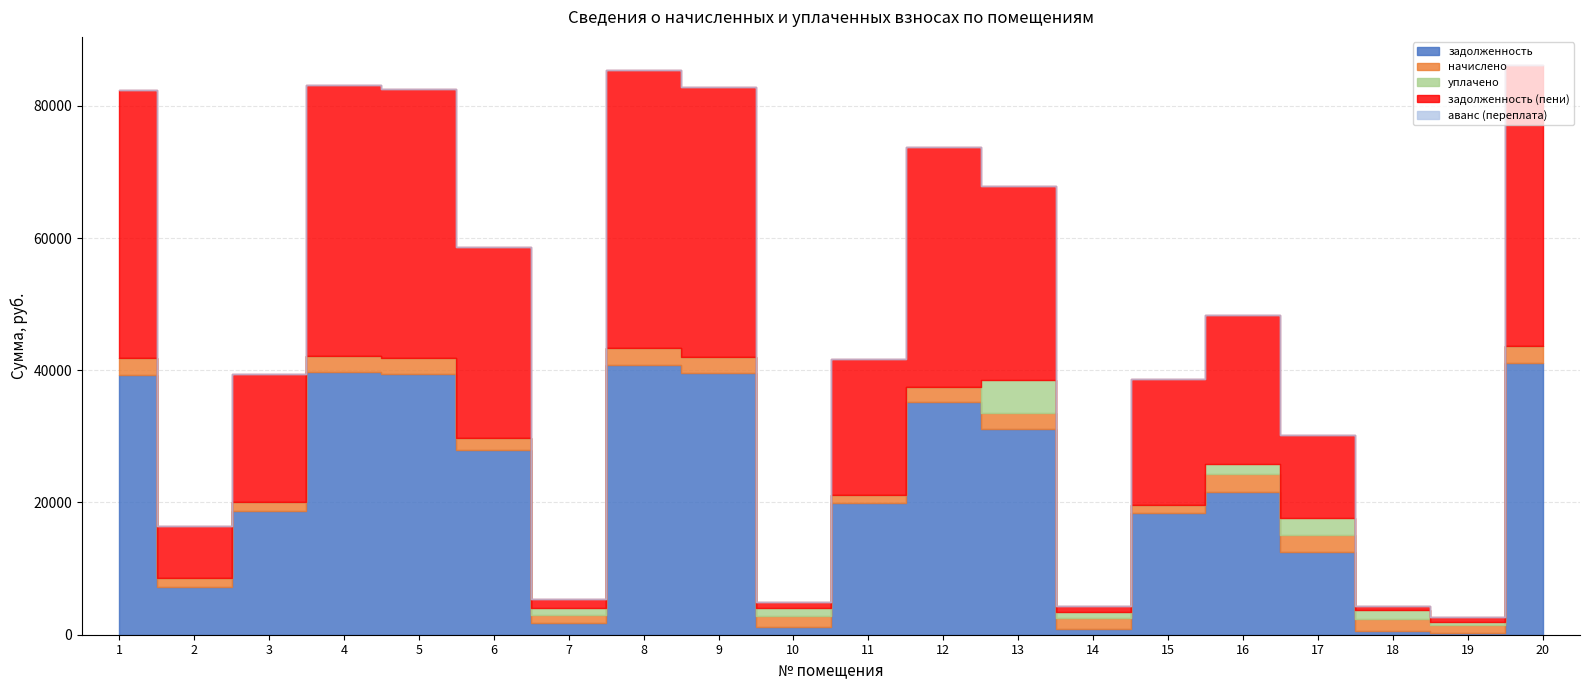

Which series has the largest range (max minus min)?

задолженность (пени)